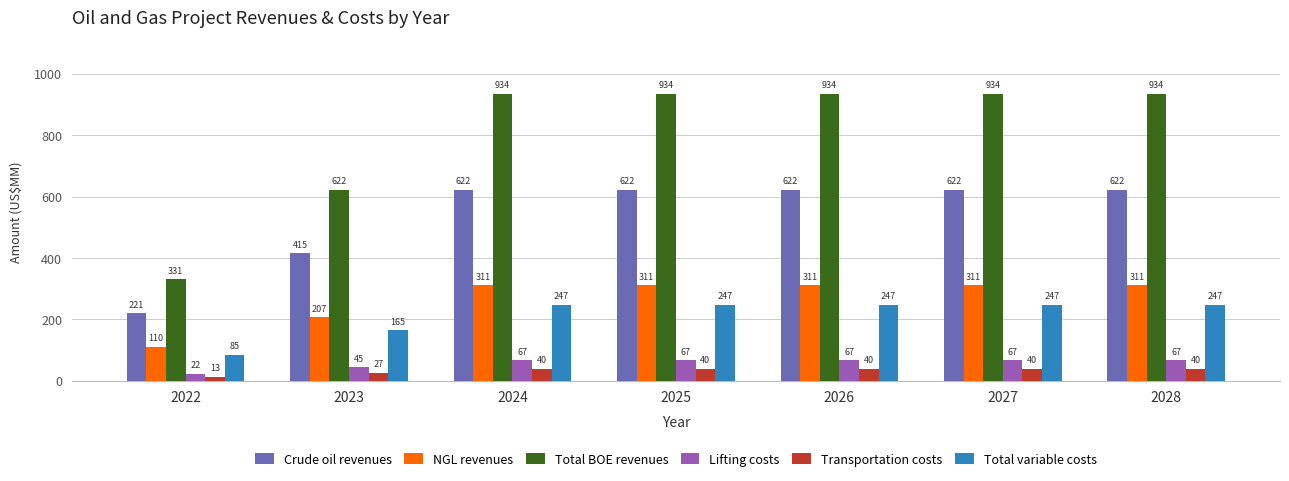

What value does the Crude oil revenues series have at 2028?

622.4